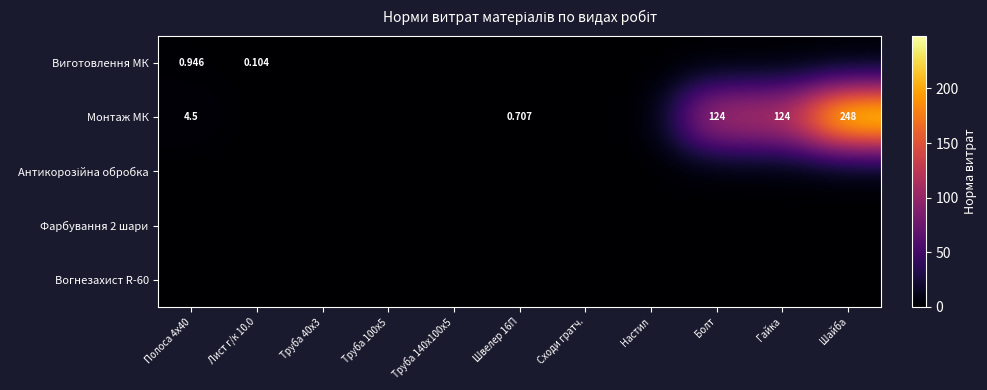

Between Полоса 4х40 and Сходи гратч., which is larger?

Полоса 4х40